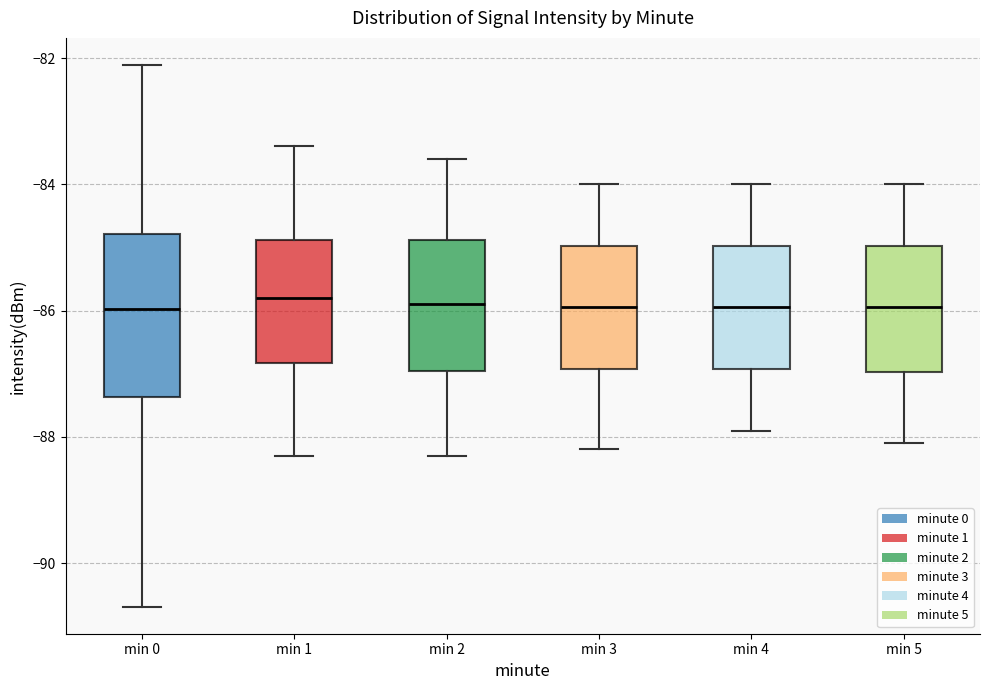

Reading left to right, transcribe this box plot: for each box, give where its median line is, the range the box spans, and where its two whiskers end, as read against the y-axis. The values are not printed on the chart, so give them approximately, as read against the axis.

min 0: median -86.0, box -87.4 to -84.8, whiskers -90.6 to -82.2
min 1: median -85.8, box -86.8 to -84.8, whiskers -88.2 to -83.4
min 2: median -85.8, box -87.0 to -84.8, whiskers -88.2 to -83.6
min 3: median -86.0, box -87.0 to -85.0, whiskers -88.2 to -84.0
min 4: median -86.0, box -87.0 to -85.0, whiskers -87.8 to -84.0
min 5: median -86.0, box -87.0 to -85.0, whiskers -88.0 to -84.0